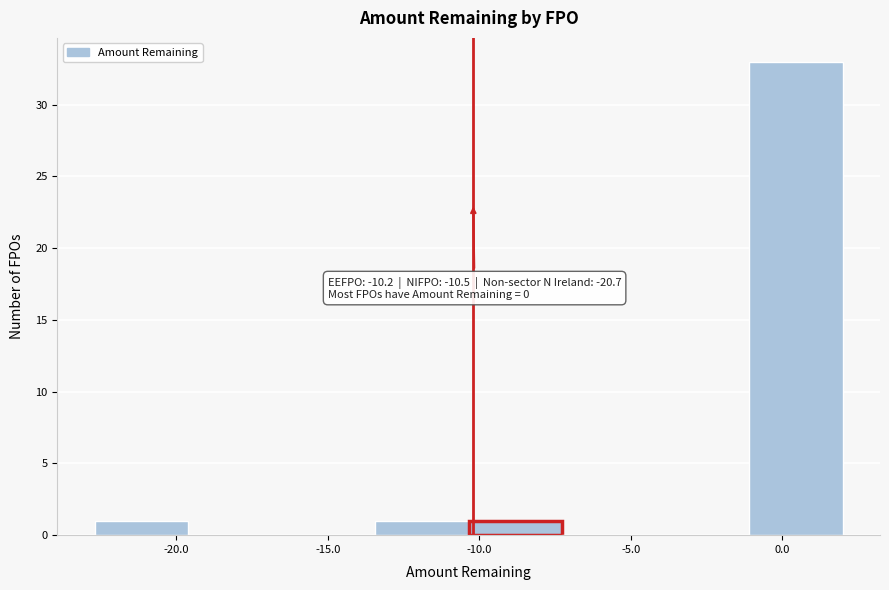

Which range on the x-axis has the tallest bar?

-1.0 to 2.0